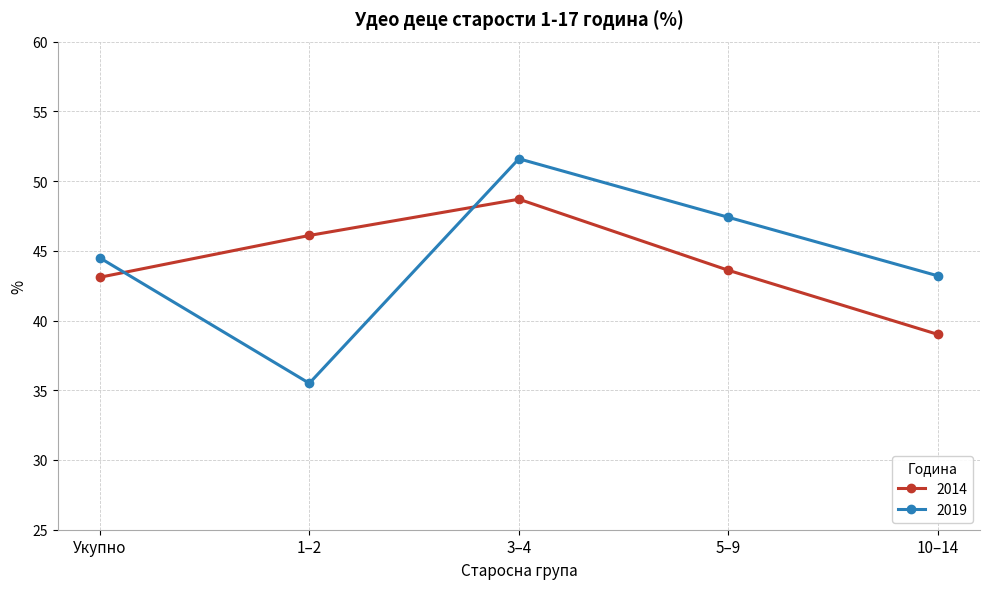

At which label is 2019 closest to 43?

10–14